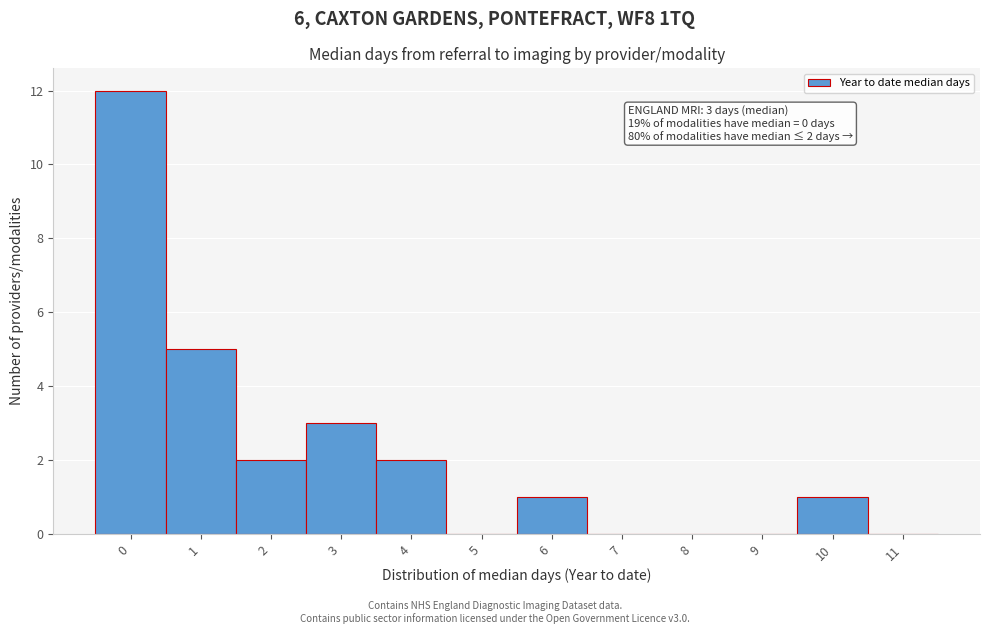

Over which range of the x-axis is the bar tallest?

-0.5 to 0.5